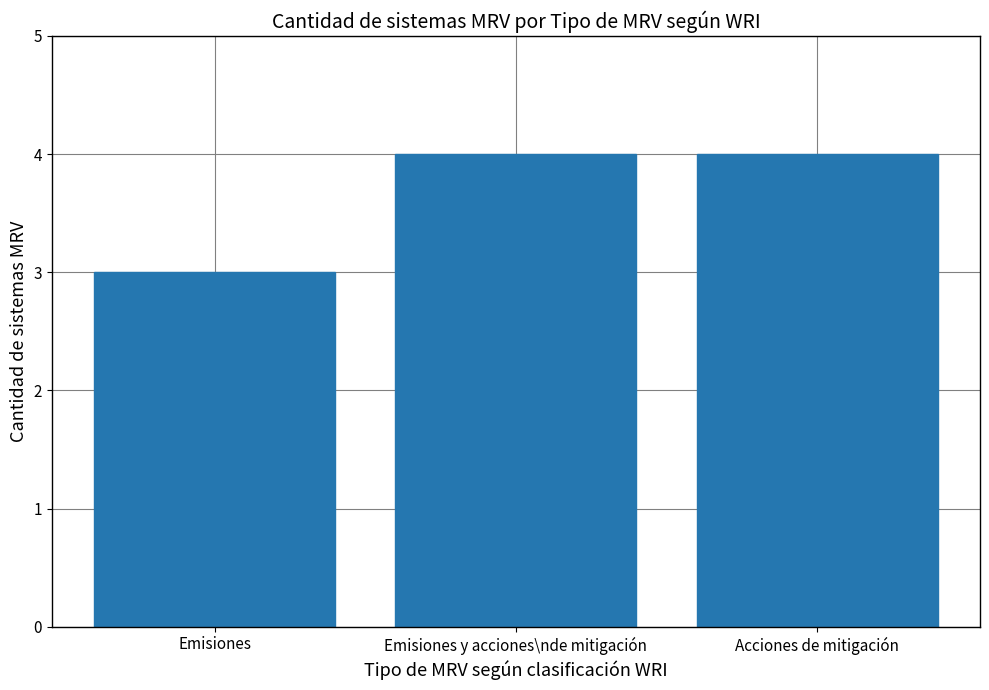

Between Emisiones and Emisiones y acciones\nde mitigación, which is larger?

Emisiones y acciones\nde mitigación